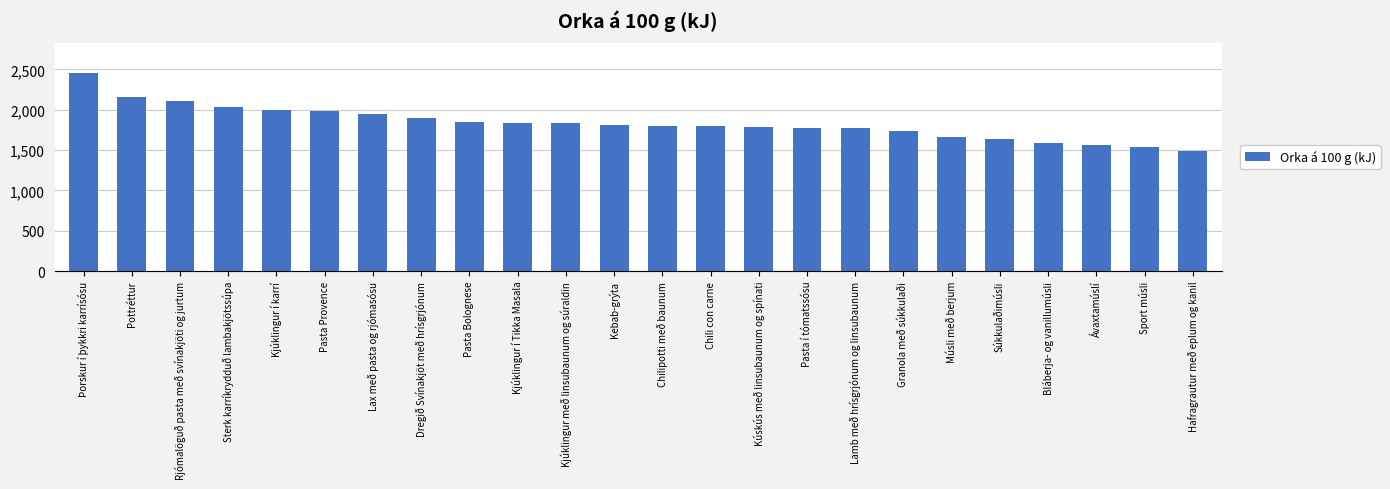

Which label corresponds to the smallest value in the chart?

Hafragrautur með eplum og kanil